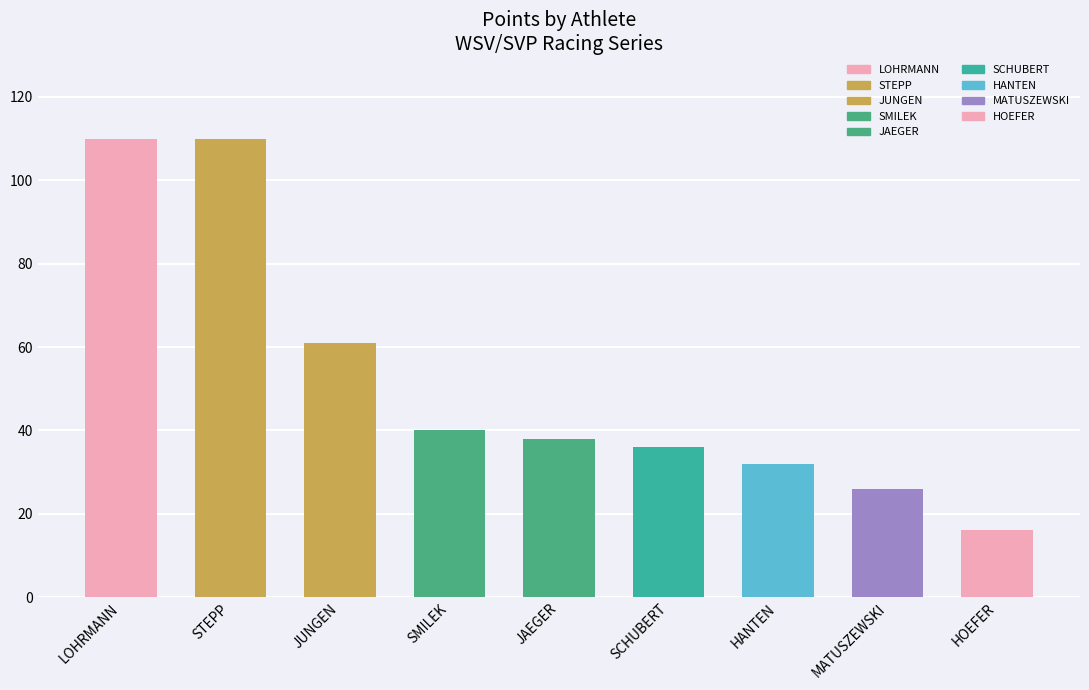

What is the label of the 7th bar from the right?

JUNGEN